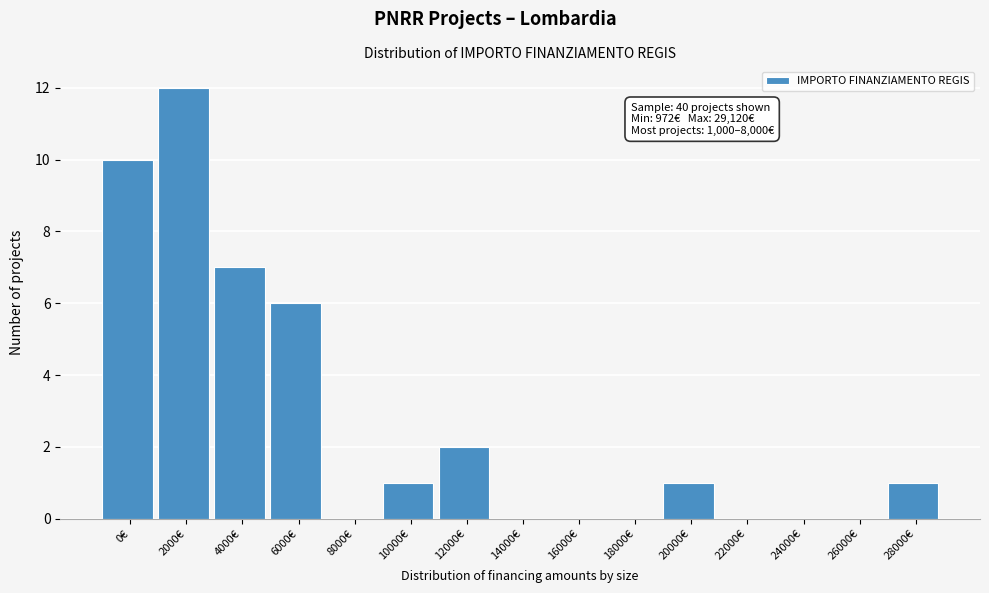

Reading left to right, list all the values displayed in this chart.

0€=10	2000€=12	4000€=7	6000€=6	8000€=0	10000€=1	12000€=2	14000€=0	16000€=0	18000€=0	20000€=1	22000€=0	24000€=0	26000€=0	28000€=1